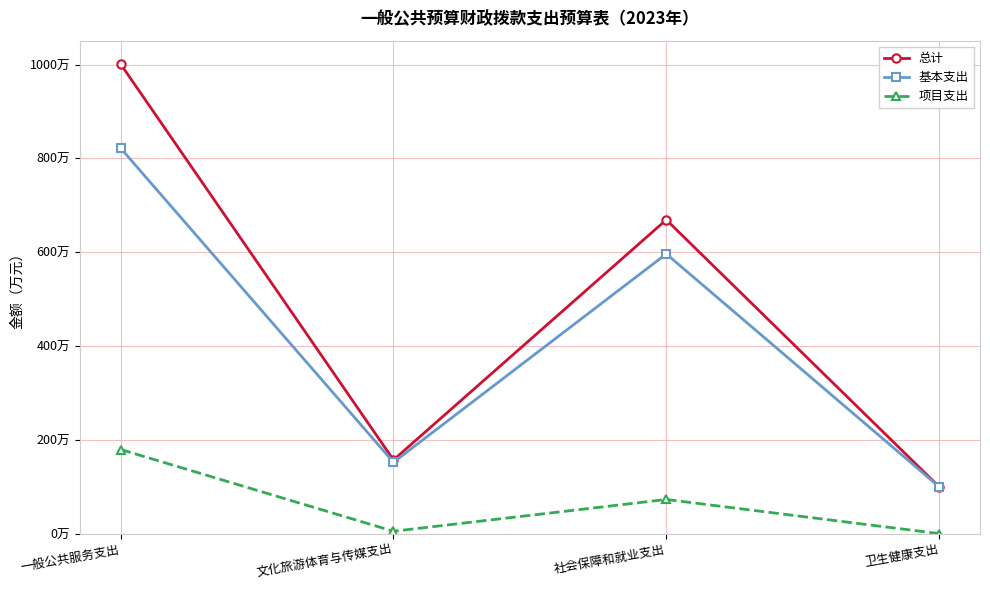

Rank the series by their average value, from highest to lowest.

总计, 基本支出, 项目支出